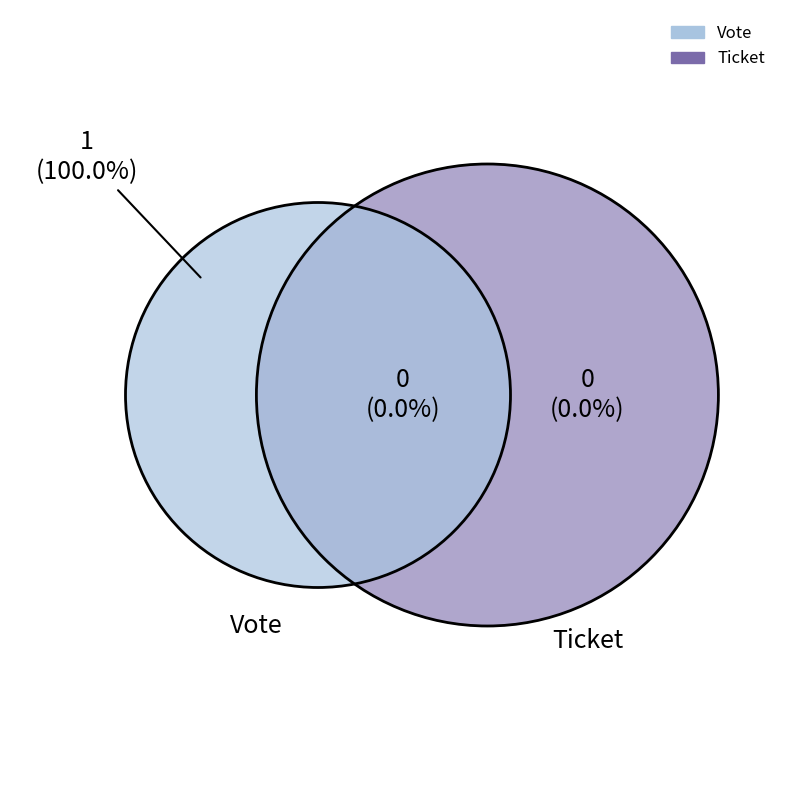

What portion of the pie excludes Ticket?

100.0%